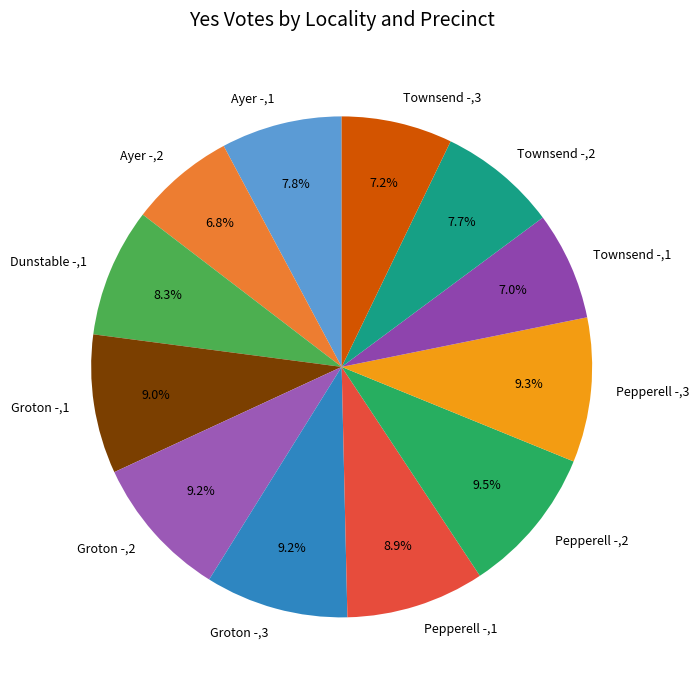

Does any single category account for the majority?

No